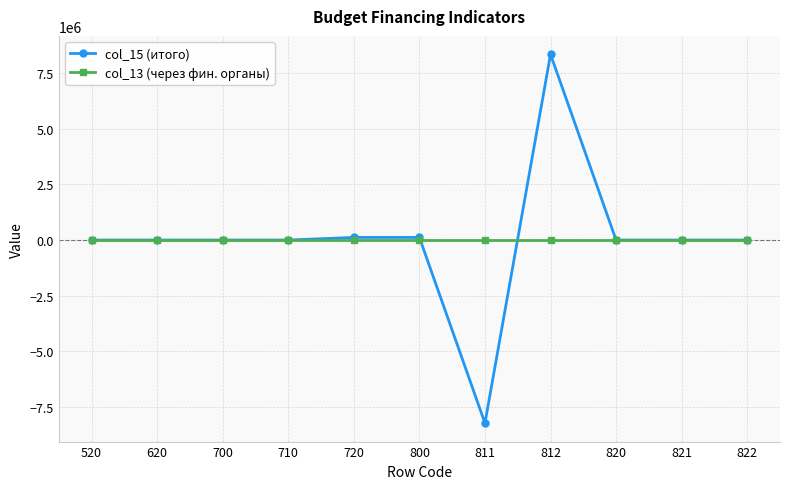

List the series in order of their peak value, lowest first.

col_13 (через фин. органы), col_15 (итого)